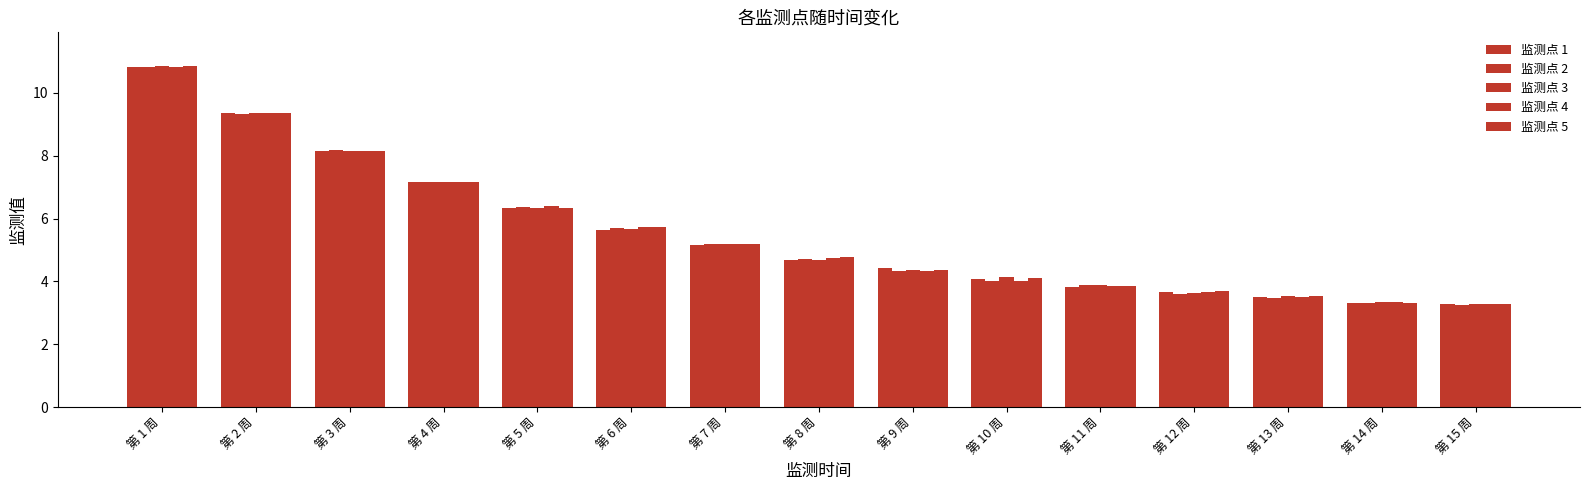

How many data points does each series have?

15